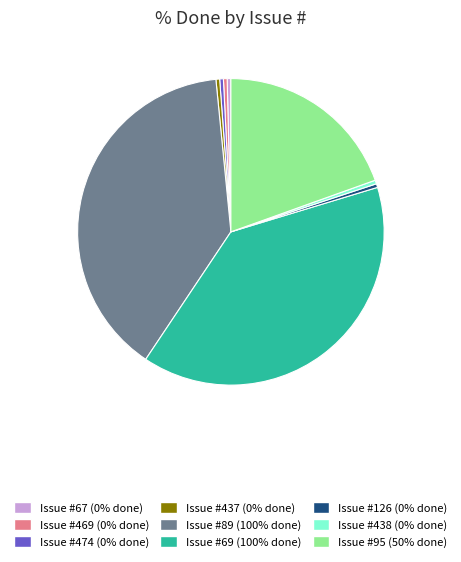

Does any single category account for the majority?

No